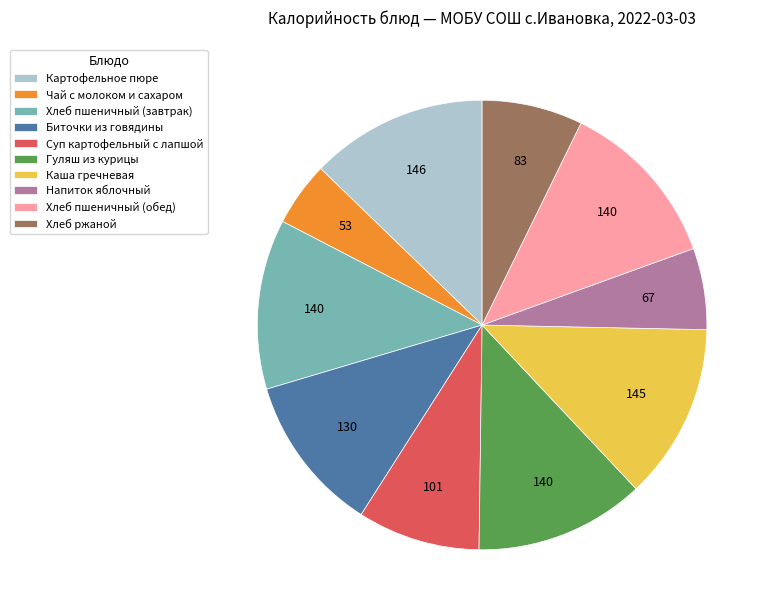

Is there any slice that represents more than half of the pie?

No